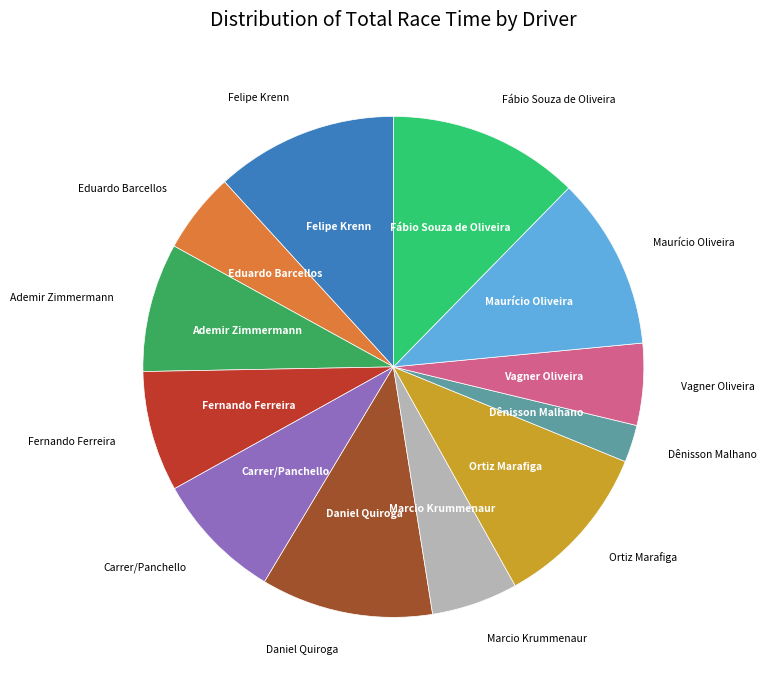

Is there a majority slice in this chart?

No